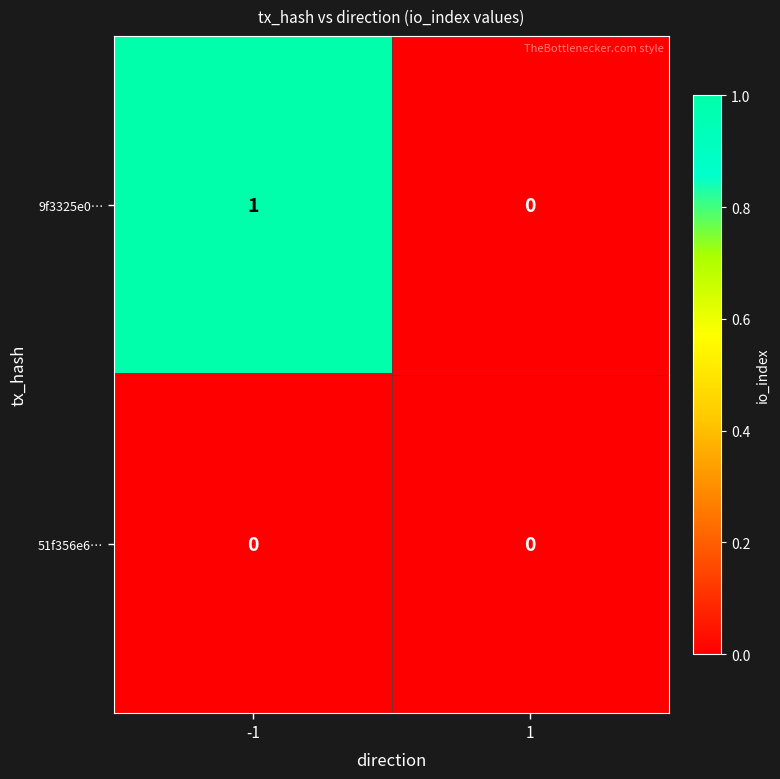

Reading right to left, list all the values displayed in this chart.

9f3325e0…: 1=0	-1=1
51f356e6…: 1=0	-1=0